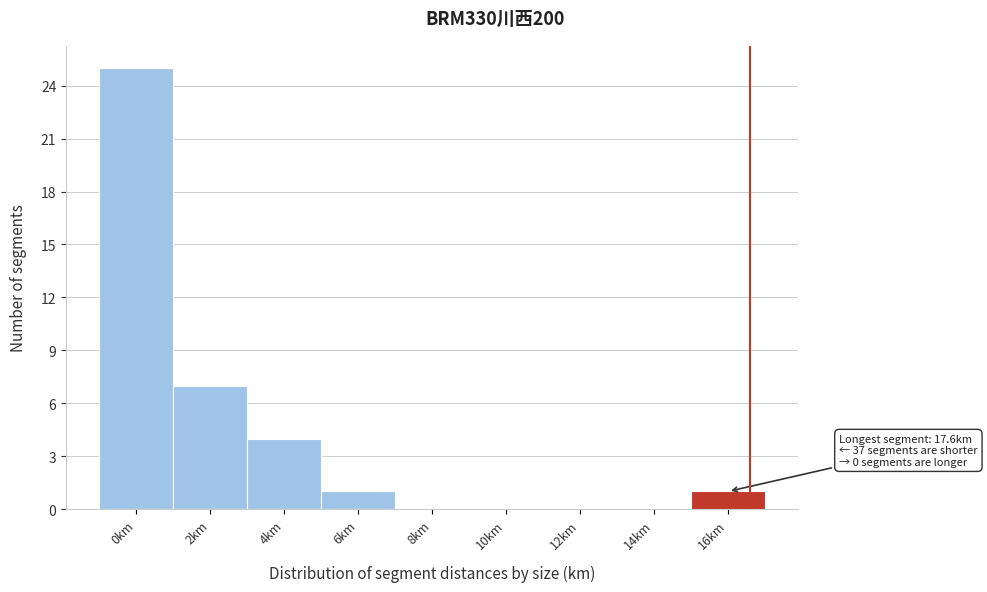

Reading left to right, extract all data points from this chart.

0km=25	2km=7	4km=4	6km=1	8km=0	10km=0	12km=0	14km=0	16km=1